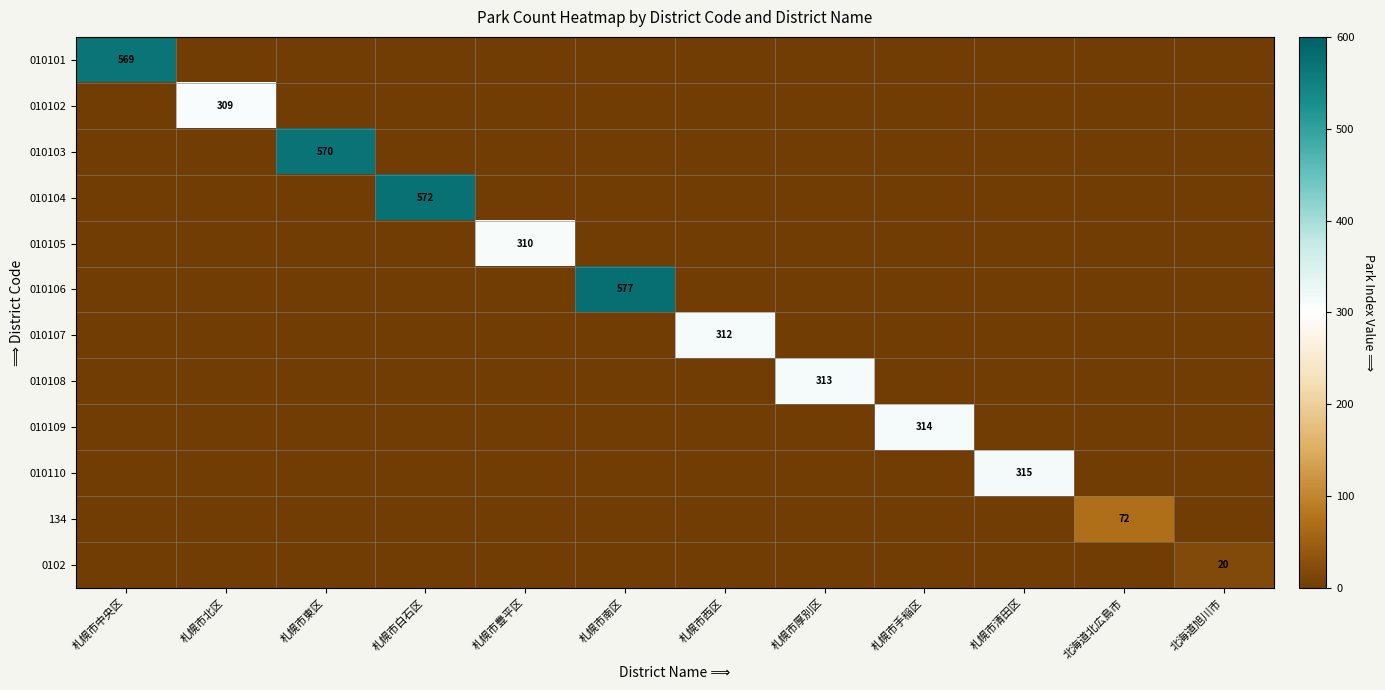

List the series in order of their peak value, lowest first.

0102, 134, 010102, 010105, 010107, 010108, 010109, 010110, 010101, 010103, 010104, 010106